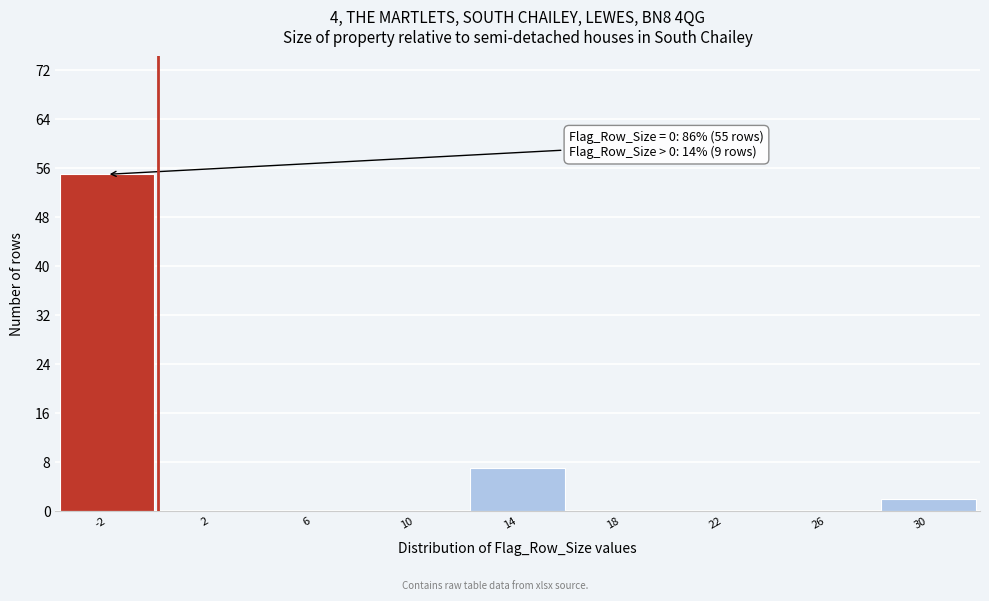

Reading right to left, extract all data points from this chart.

30=2	26=0	22=0	18=0	14=7	10=0	6=0	2=0	-2=55